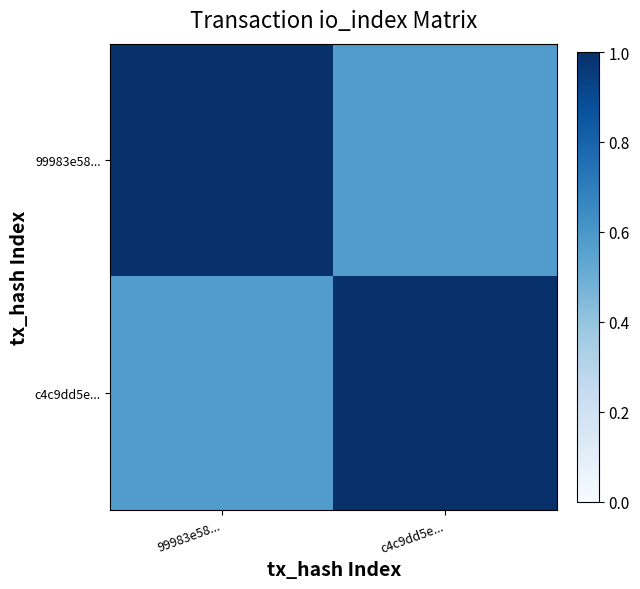

Count the number of categories in the chart.

2